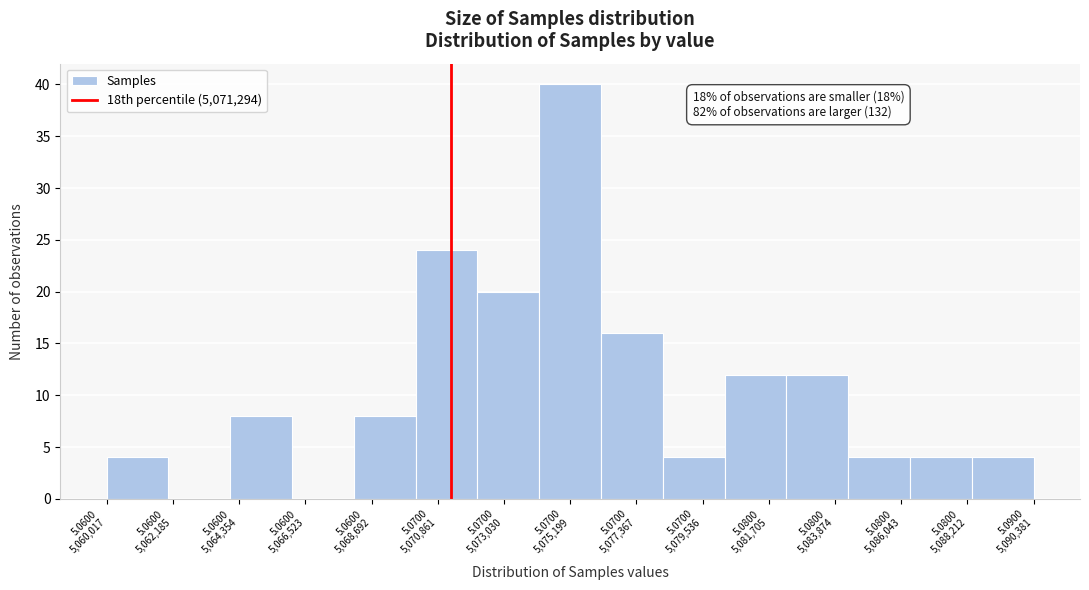

Count the number of data series in this chart.

1